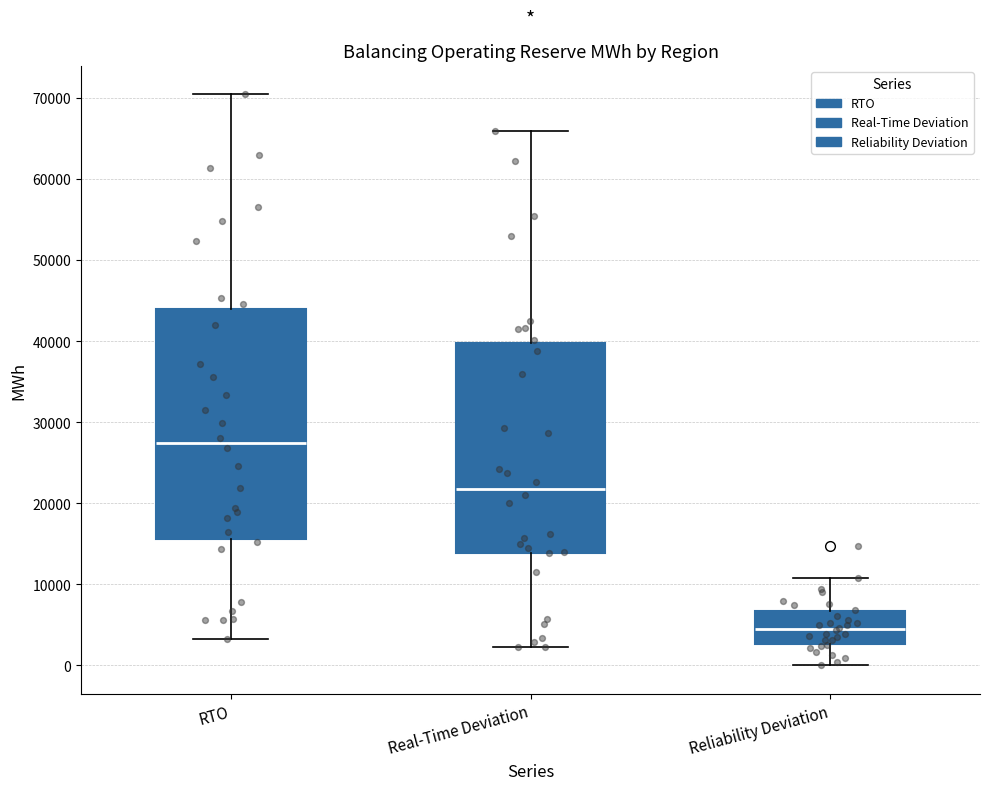

Reading left to right, transcribe this box plot: for each box, give where its median line is, the range the box spans, and where its two whiskers end, as read against the y-axis. The values are not printed on the chart, so give them approximately, as read against the axis.

RTO: median 27000, box 16000 to 44000, whiskers 3000 to 70000
Real-Time Deviation: median 22000, box 14000 to 40000, whiskers 2000 to 66000
Reliability Deviation: median 4000, box 3000 to 7000, whiskers 0 to 11000